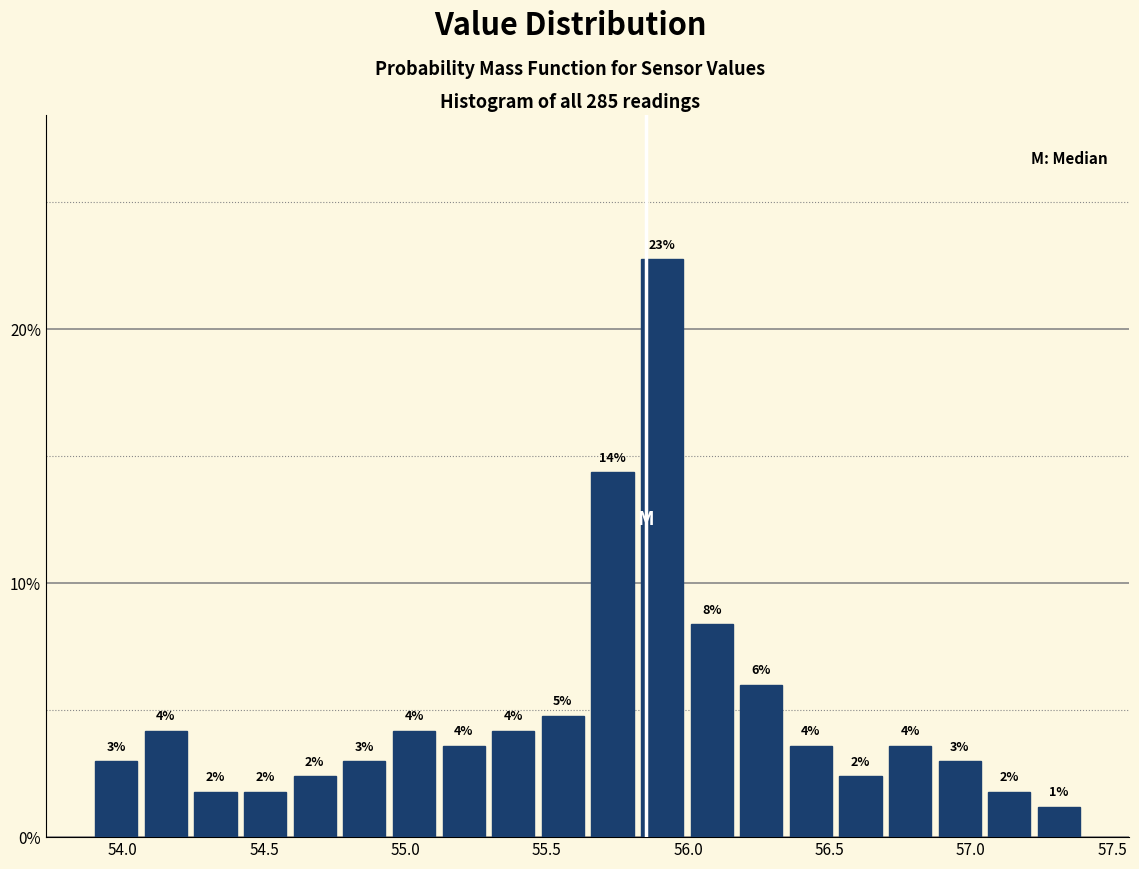

Read against the x-axis, roughly where is the centre of the tallest bar?

55.90